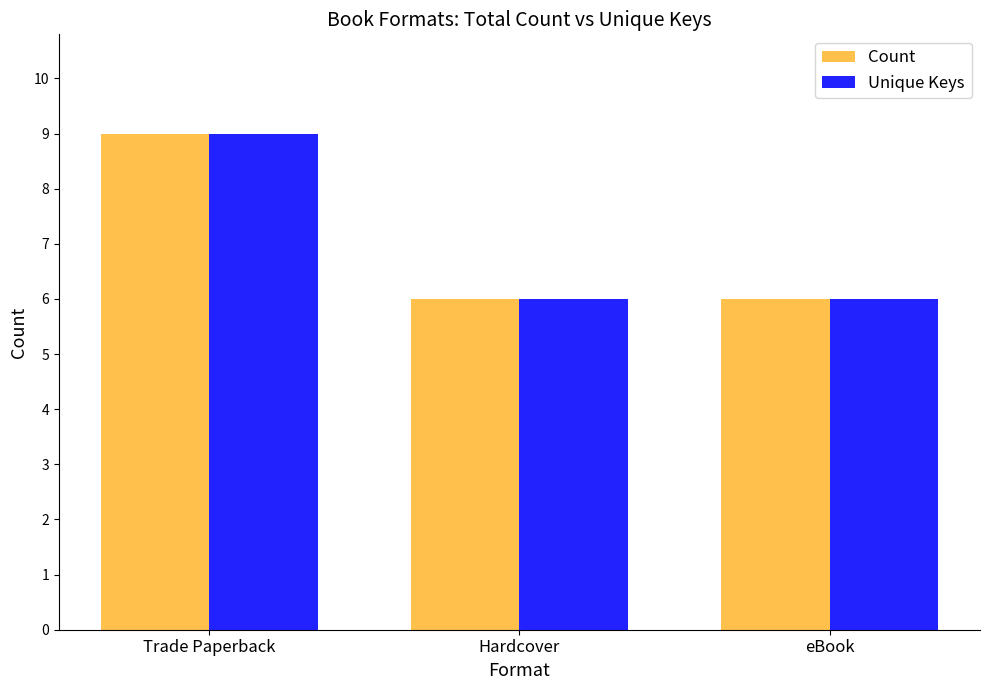

True or false: Count has a value of 10 at Hardcover.

False